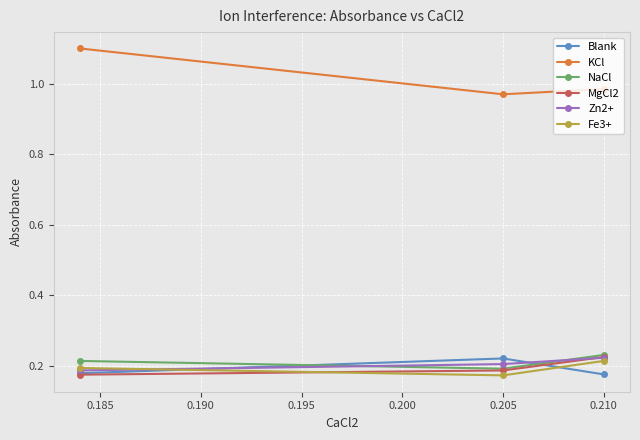

Count the MgCl2 values in the range 0 to 1.

3